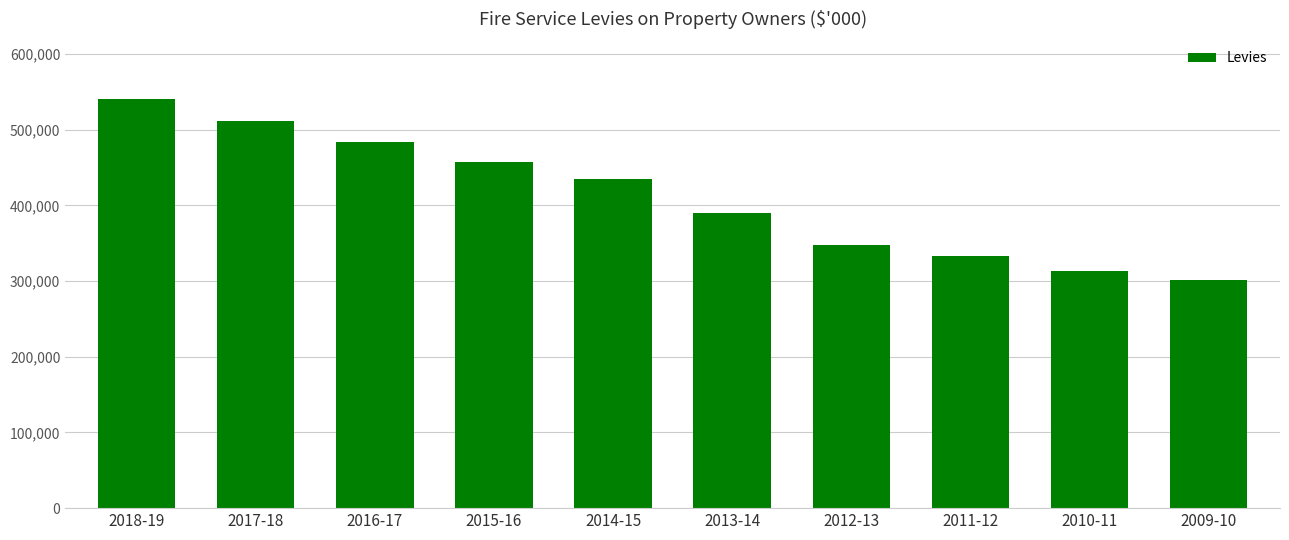

What is the sum of all values?

4116307.8